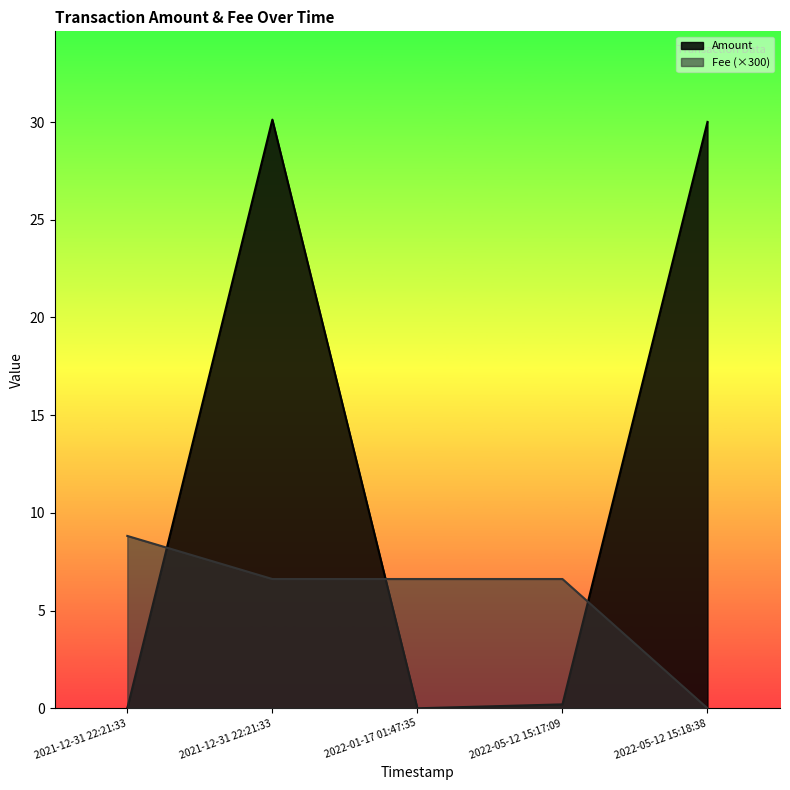

Rank the series by their maximum value, from highest to lowest.

Amount, Fee (×300)